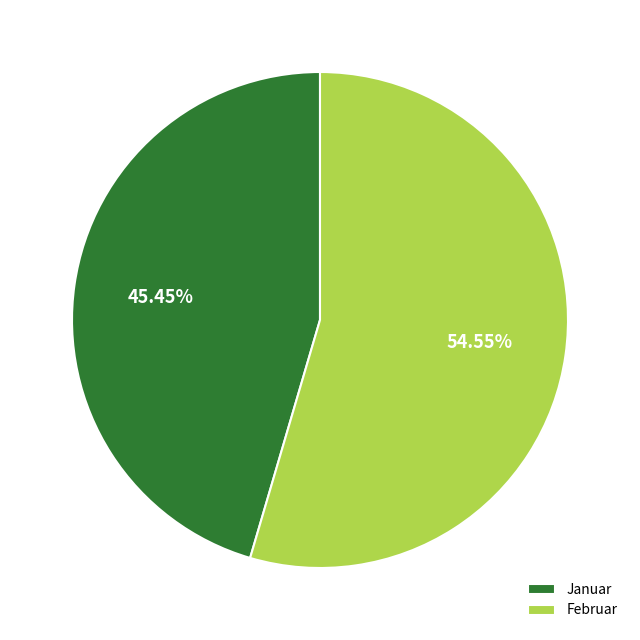

The Januar slice represents 58% of the pie. True or false?

False